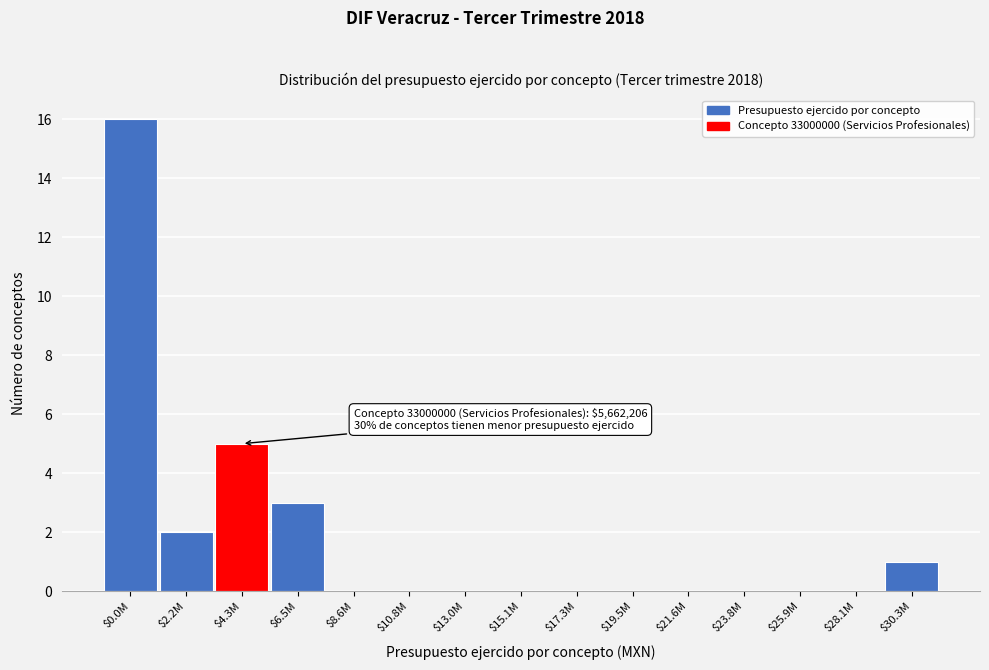

What is the sum of all values?

27